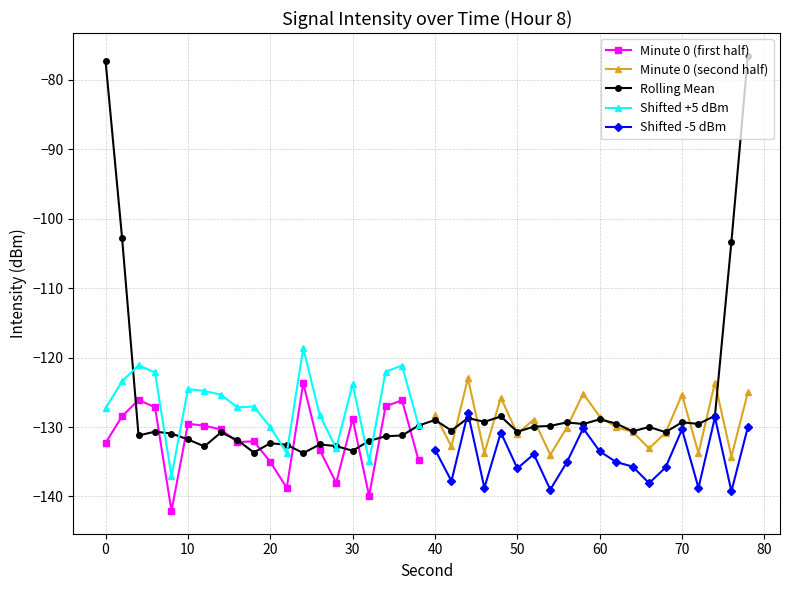

List the labels in order of value, largest first.

24, 4, 36, 34, 6, 2, 30, 10, 12, 14, 18, 16, 0, 26, 38, 20, 28, 22, 32, 8